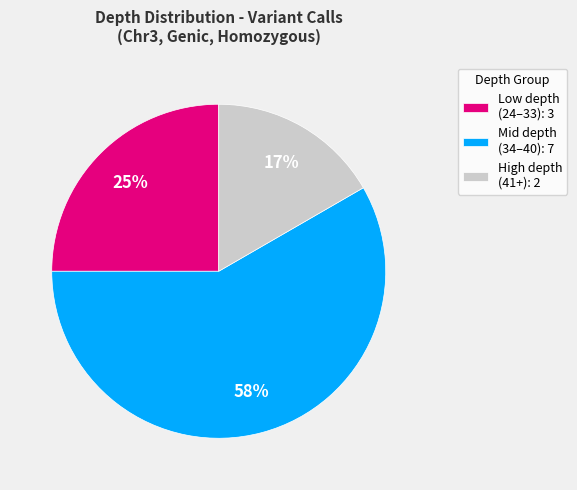

Count the number of slices in the pie.

3